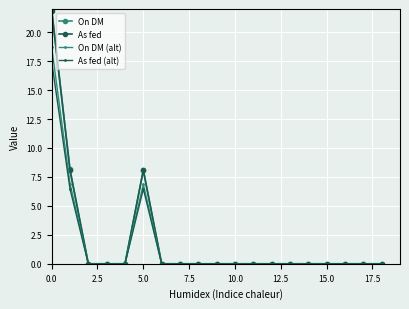

Which series has the widest spread of values?

On DM